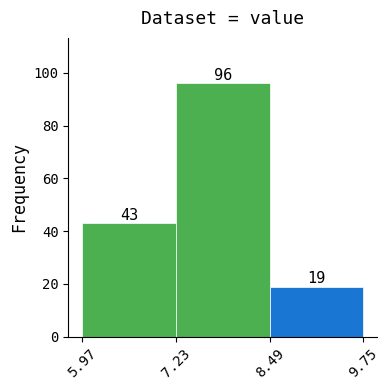

Over which range of the x-axis is the bar tallest?

7.23 to 8.49